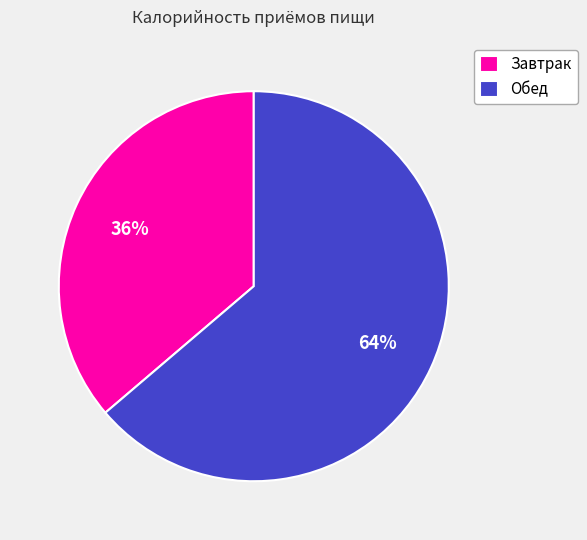

How many segments does this pie chart have?

2